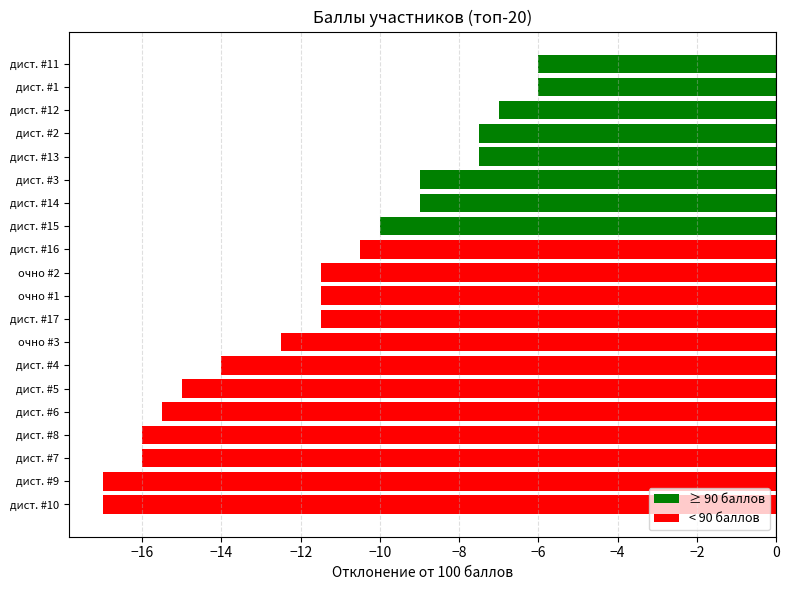

What is the smallest value displayed?

-17.0